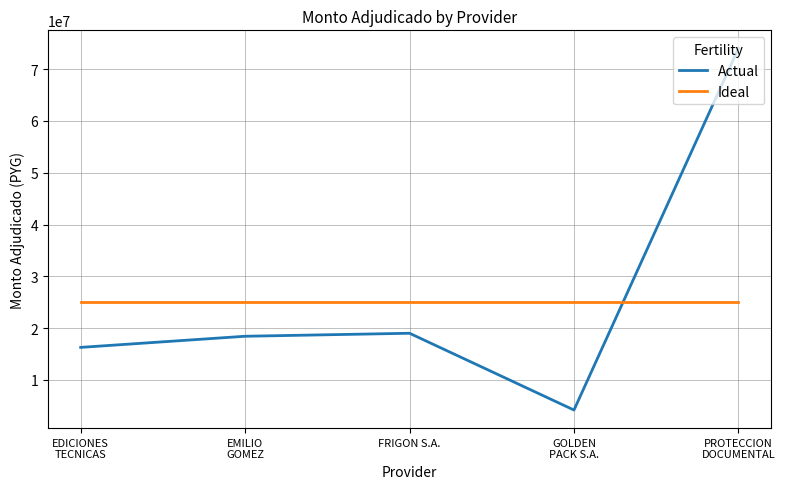

Between EDICIONES
TECNICAS and PROTECCION
DOCUMENTAL, which series saw the biggest shift?

Actual